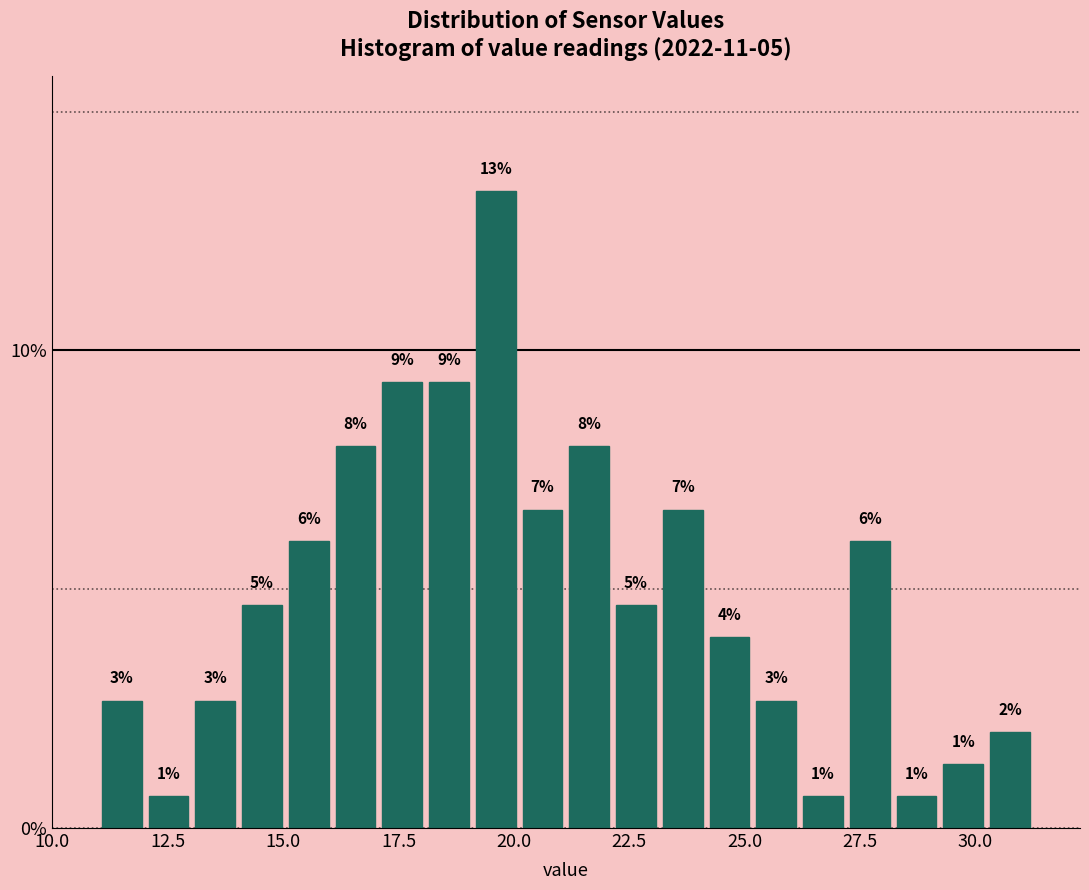

Around what value on the x-axis is the tallest bar? Give the approximate position of its centre, as read against the axis.

19.5